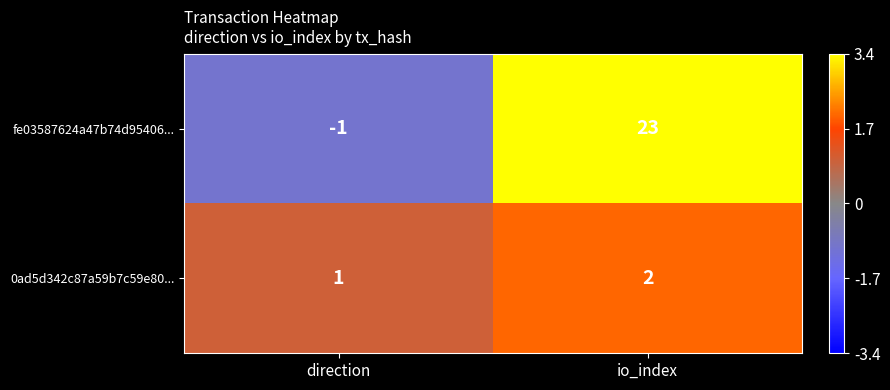

At how many categories does at least one series exceed 7?

1